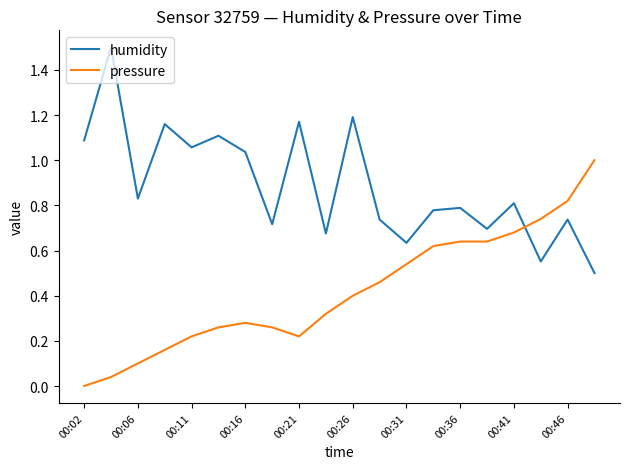

Rank the series by their maximum value, from lowest to highest.

pressure, humidity